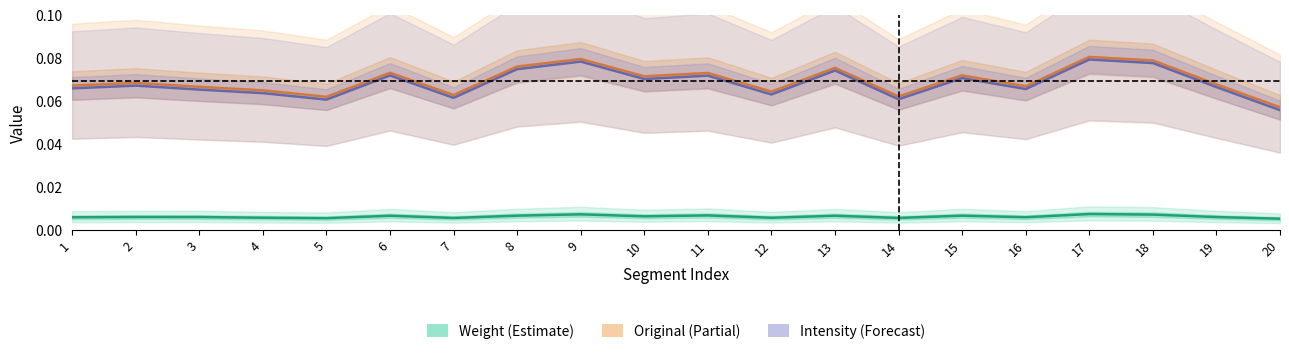

True or false: Weight and Original intersect in this chart.

False